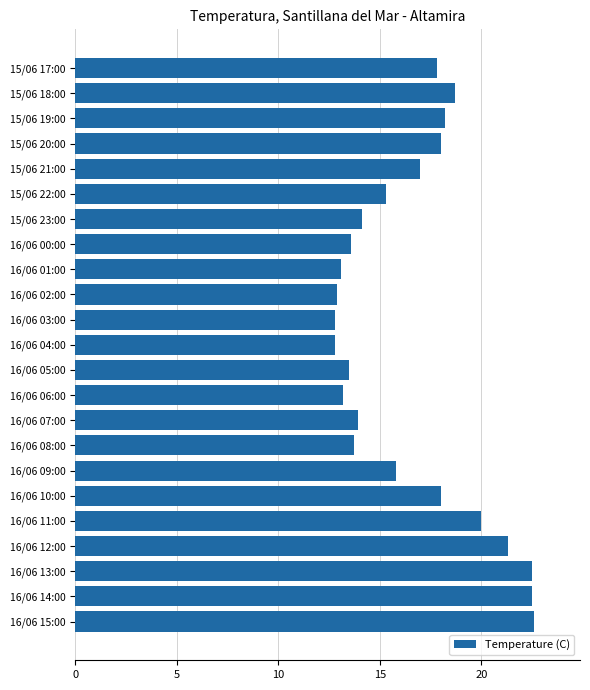

Is it true that the value at 16/06 01:00 is 13.1?

True